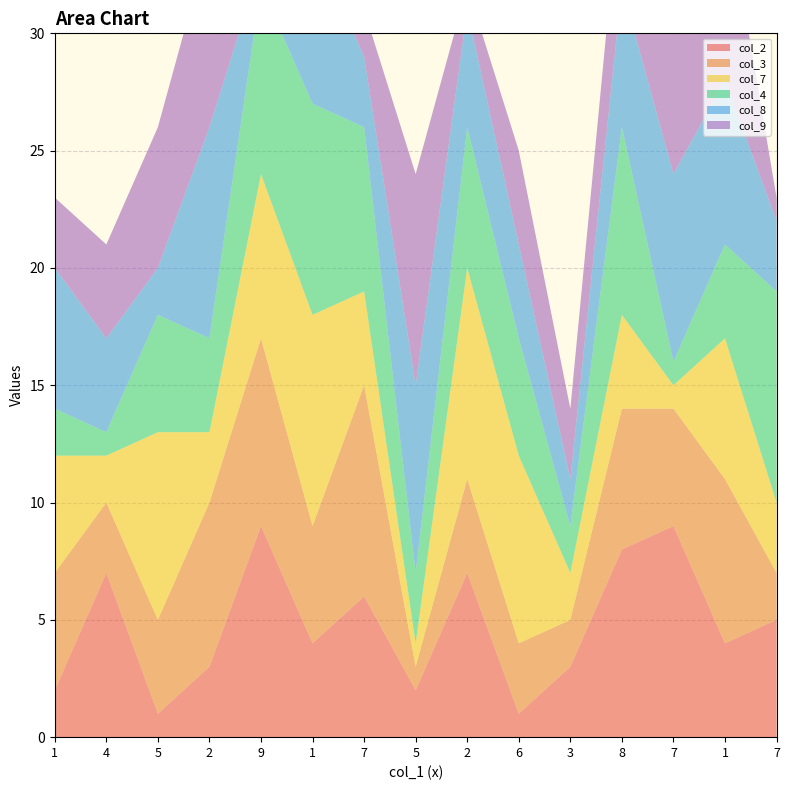

Reading right to left, extract all data points from this chart.

col_2: 5	4	9	8	3	1	7	2	6	4	9	3	1	7	2
col_3: 2	7	5	6	2	3	4	1	9	5	8	7	4	3	5
col_7: 3	6	1	4	2	8	9	1	4	9	7	3	8	2	5
col_4: 9	4	1	8	2	5	6	3	7	9	8	4	5	1	2
col_8: 3	7	8	6	2	4	5	8	3	7	1	9	2	4	6
col_9: 1	8	7	5	3	4	1	9	2	7	5	8	6	4	3